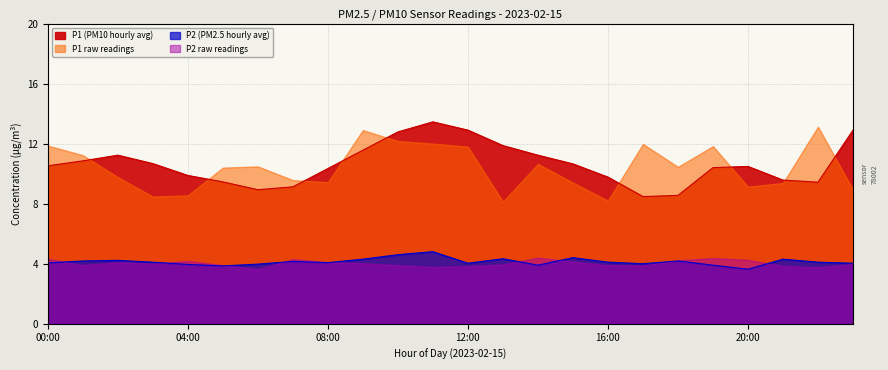

Between 05:00 and 18:00, which is larger?

05:00